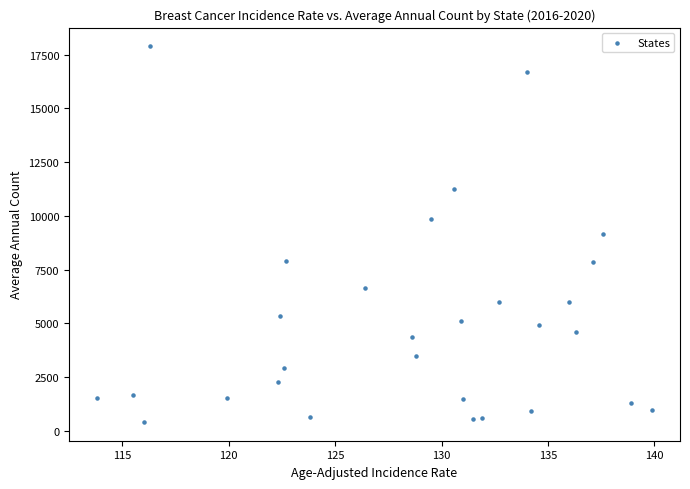

What is the range of Y values (max minus min)?

17486